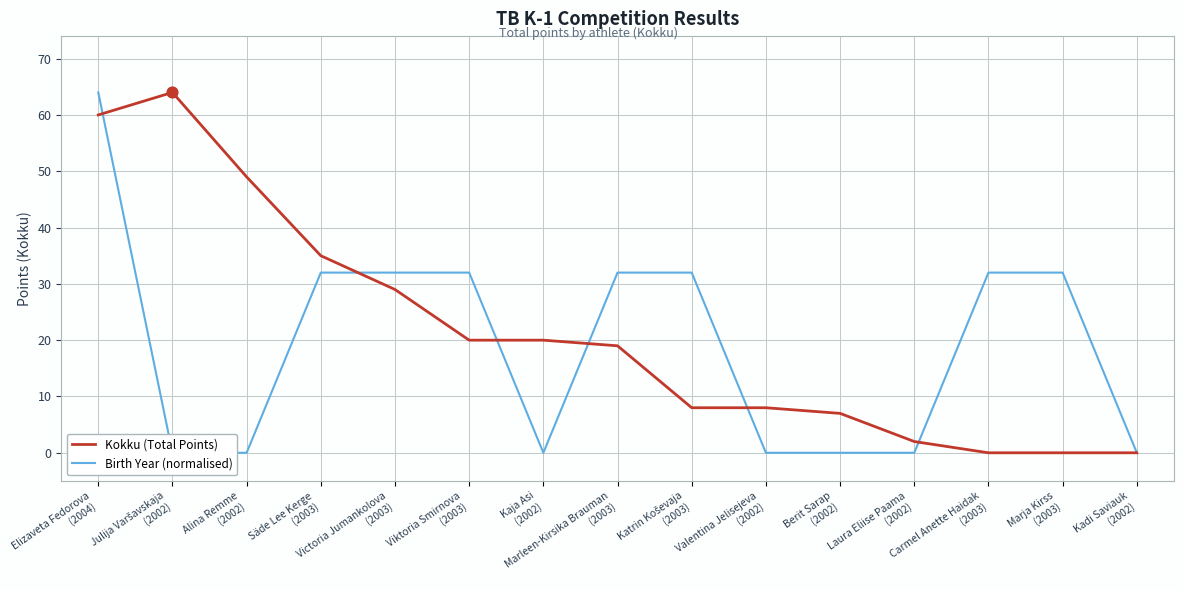

What is the total value across all series at Julija Varšavskaja
(2002)?

64